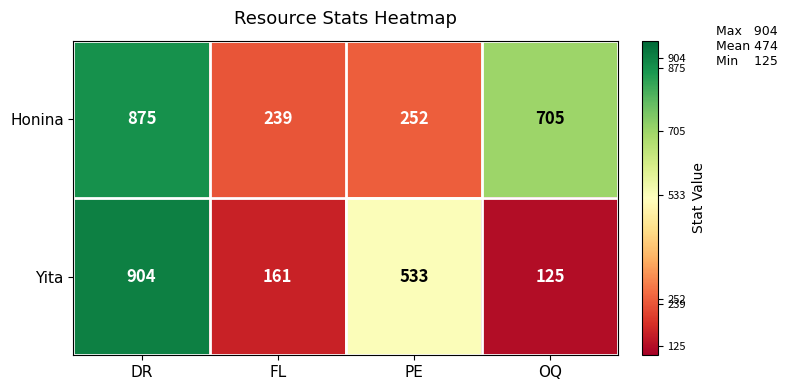

Reading left to right, what are all the values shown in this chart?

Honina: DR=875	FL=239	PE=252	OQ=705
Yita: DR=904	FL=161	PE=533	OQ=125